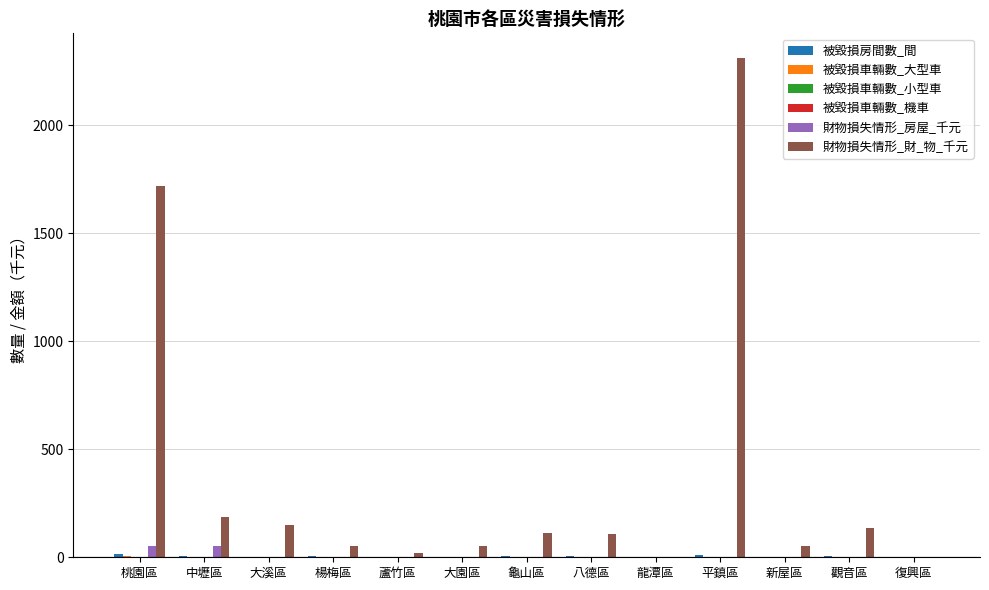

Count the number of categories in the chart.

13